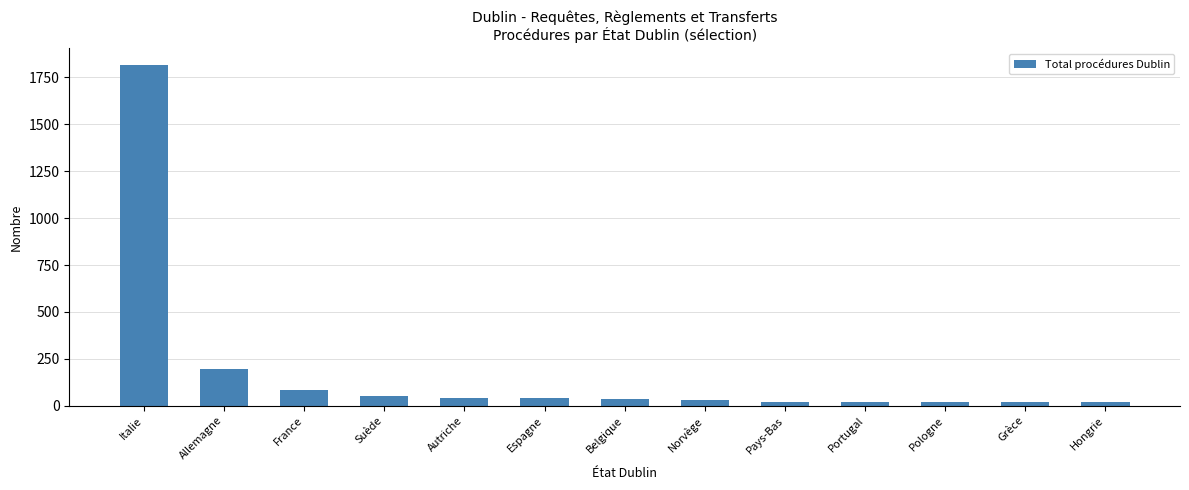

What is the approximate value at Belgique?

35